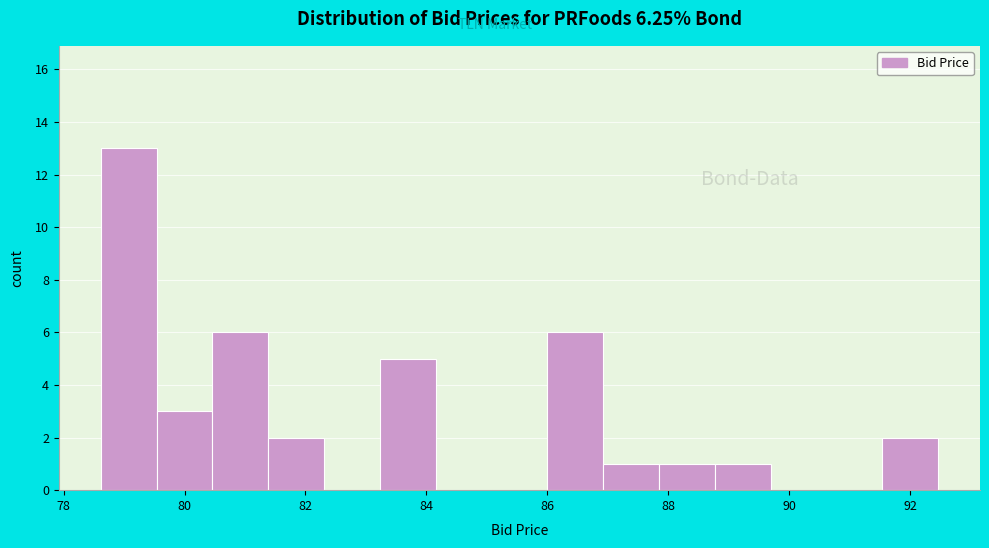

Reading left to right, list every bar in this chart as the range it spans on the x-axis followed by its height. Neither the bar edges nor the heights are printed on the chart, so give them approximately, as read against the axes.

78.6 to 79.6: 13
79.6 to 80.4: 3
80.4 to 81.4: 6
81.4 to 82.4: 2
82.4 to 83.2: 0
83.2 to 84.2: 5
84.2 to 85.0: 0
85.0 to 86.0: 0
86.0 to 87.0: 6
87.0 to 87.8: 1
87.8 to 88.8: 1
88.8 to 89.6: 1
89.6 to 90.6: 0
90.6 to 91.6: 0
91.6 to 92.4: 2